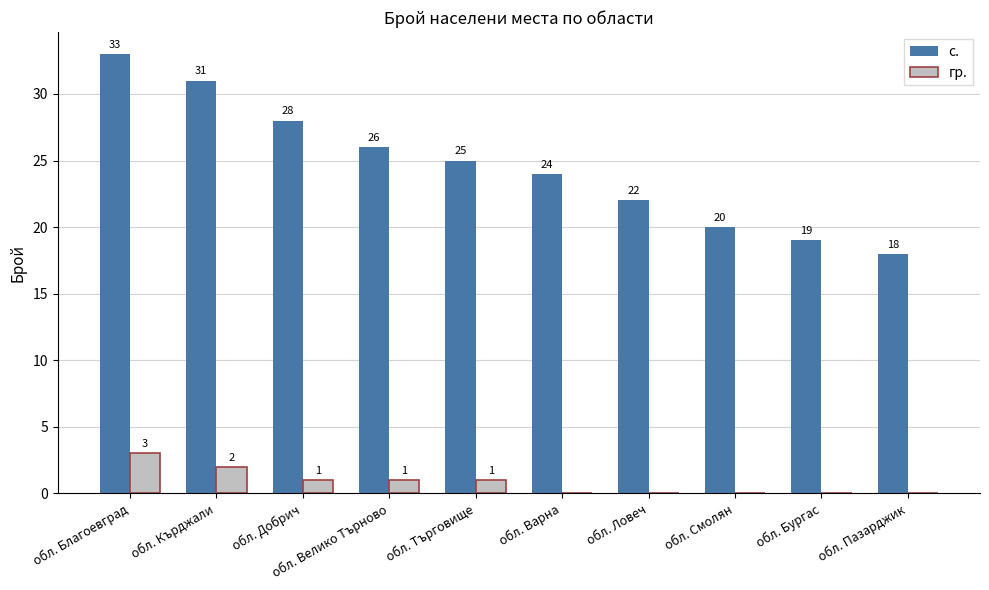

At which label does гр. first exceed 1?

обл. Благоевград